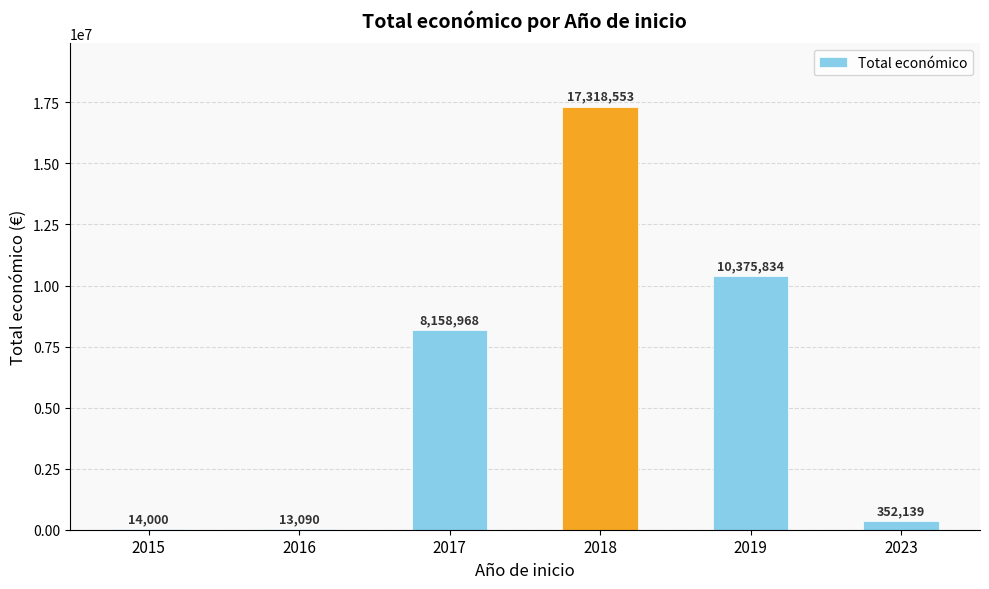

Which label corresponds to the largest value in the chart?

2018